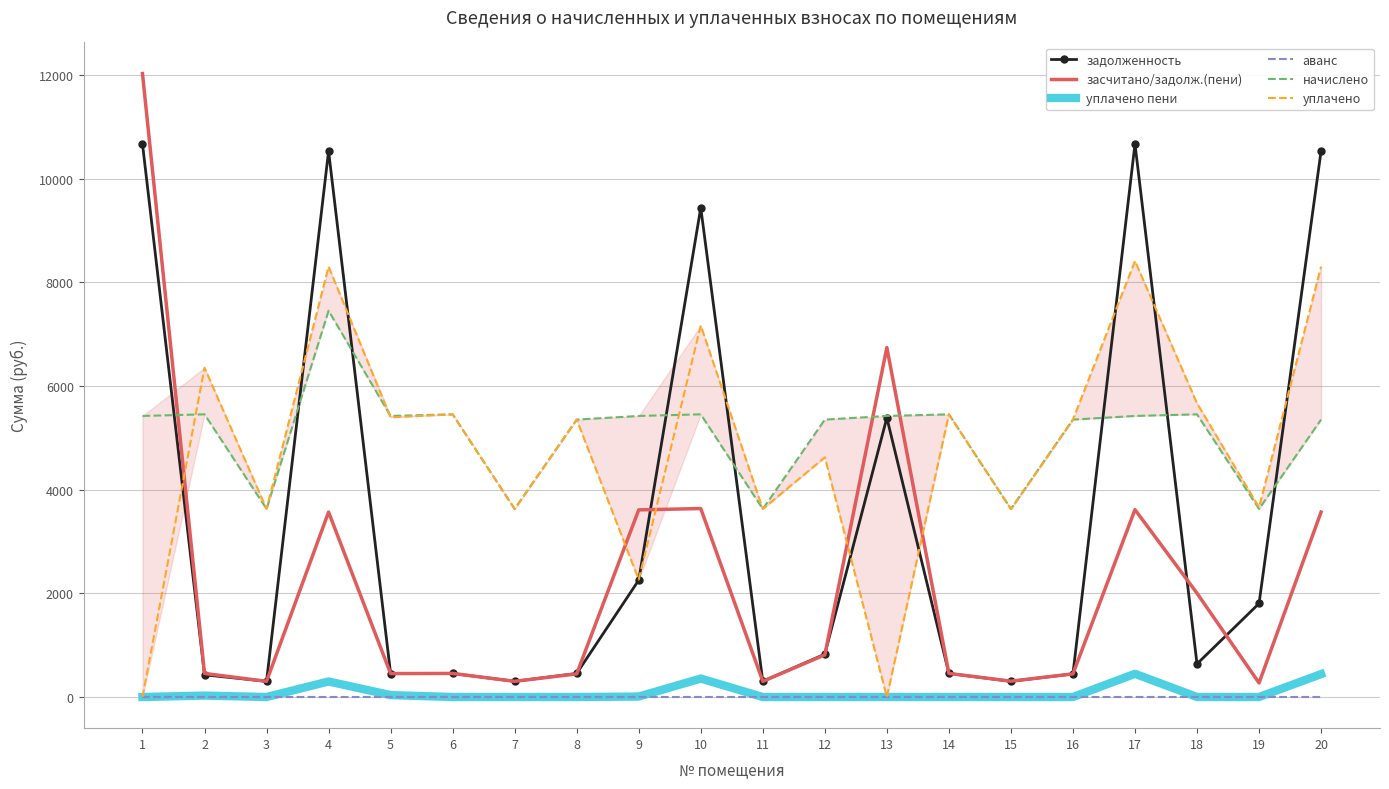

Reading left to right, list all the values displayed in this chart.

задолженность: 1=10669.0	2=427.4	3=302.2	4=10530.8	5=451.8	6=454.4	7=302.2	8=453.6	9=2254.3	10=9437.5	11=302.2	12=826.3	13=5385.6	14=454.4	15=302.2	16=445.9	17=10669.0	18=638.5	19=1803.7	20=10530.8
засчитано/задолж.(пени): 1=12024.2	2=454.4	3=302.2	4=3567.2	5=451.8	6=454.4	7=302.2	8=445.9	9=3609.5	10=3634.8	11=302.2	12=812.5	13=6740.8	14=454.4	15=305.3	16=445.9	17=3614.0	18=2001.6	19=270.7	20=3567.2
уплачено пени: 1=0.0	2=27.0	3=0.0	4=299.2	5=36.3	6=0.0	7=0.0	8=0.1	9=8.6	10=355.6	11=0.0	12=0.0	13=0.0	14=0.0	15=0.0	16=0.0	17=447.1	18=0.0	19=0.0	20=441.3
аванс: 1=0.0	2=0.0	3=0.0	4=0.0	5=0.0	6=0.0	7=0.0	8=0.0	9=0.0	10=0.0	11=0.0	12=0.0	13=0.0	14=0.0	15=0.0	16=0.0	17=0.0	18=0.0	19=0.0	20=0.0
начислено: 1=5421.0	2=5452.2	3=3627.0	4=7450.5	5=5421.0	6=5452.2	7=3627.0	8=5350.8	9=5421.0	10=5452.2	11=3627.0	12=5350.8	13=5421.0	14=5452.2	15=3627.0	16=5350.8	17=5421.0	18=5452.2	19=3627.0	20=5350.8
уплачено: 1=0.0	2=6351.1	3=3627.0	4=8301.3	5=5393.3	6=5452.2	7=3627.0	8=5350.8	9=2263.2	10=7165.8	11=3627.0	12=4622.2	13=0.0	14=5452.2	15=3624.0	16=5350.8	17=8410.2	18=5665.8	19=3658.5	20=8301.3